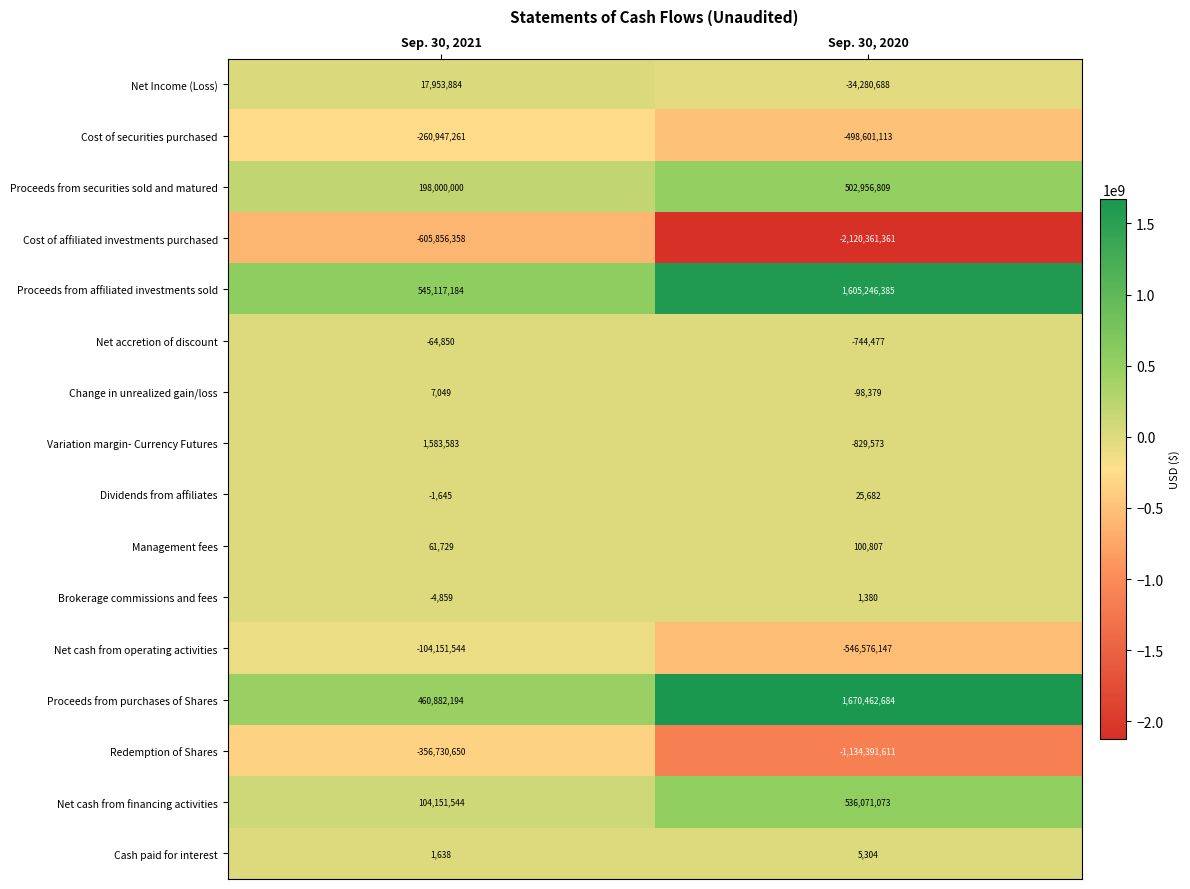

Which series has the widest spread of values?

Cost of affiliated investments purchased